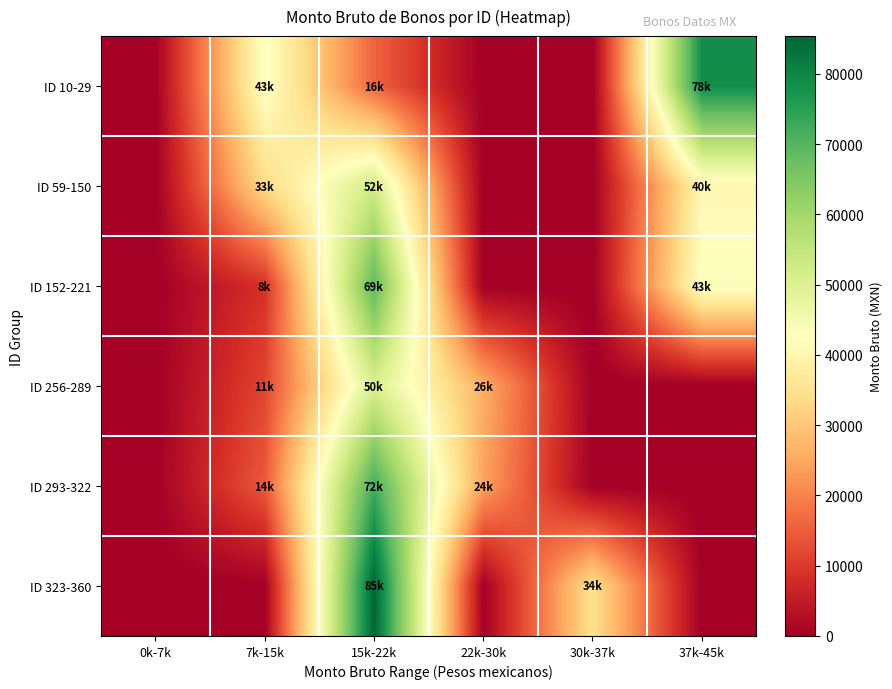

Reading left to right, list all the values displayed in this chart.

ID 10-29: 0k-7k=0.0	7k-15k=43600.0	15k-22k=16000.0	22k-30k=0.0	30k-37k=0.0	37k-45k=78480.0
ID 59-150: 0k-7k=0.0	7k-15k=33717.3	15k-22k=52320.0	22k-30k=0.0	30k-37k=0.0	37k-45k=40693.3
ID 152-221: 0k-7k=0.0	7k-15k=8720.0	15k-22k=69050.8	22k-30k=0.0	30k-37k=0.0	37k-45k=43600.0
ID 256-289: 0k-7k=0.0	7k-15k=11626.7	15k-22k=50838.2	22k-30k=26160.0	30k-37k=0.0	37k-45k=0.0
ID 293-322: 0k-7k=0.0	7k-15k=14533.3	15k-22k=72049.3	22k-30k=24330.5	30k-37k=0.0	37k-45k=0.0
ID 323-360: 0k-7k=0.0	7k-15k=0.0	15k-22k=85359.3	22k-30k=0.0	30k-37k=34736.0	37k-45k=0.0